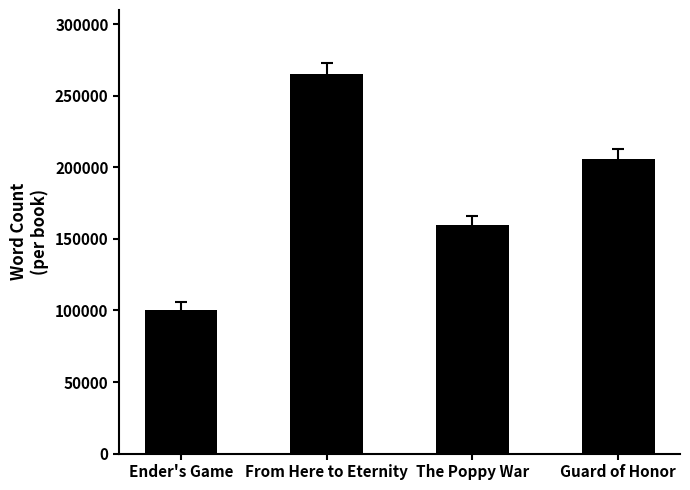

Count the number of data series in this chart.

1